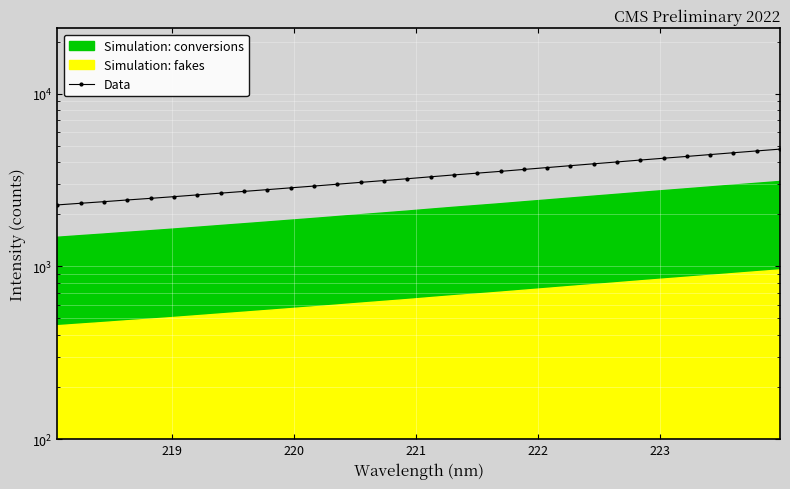

True or false: the data has more than 2 interior local peaks.

False